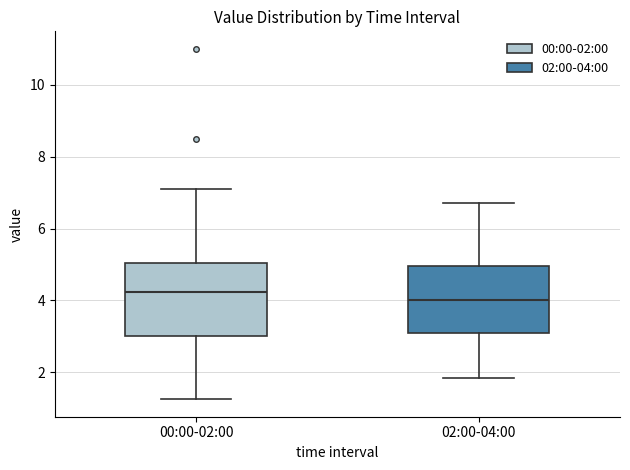

Where does the median line of the box for 00:00-02:00 sit on the y-axis? The values are not printed on the chart, so give them approximately, as read against the axis.

4.2